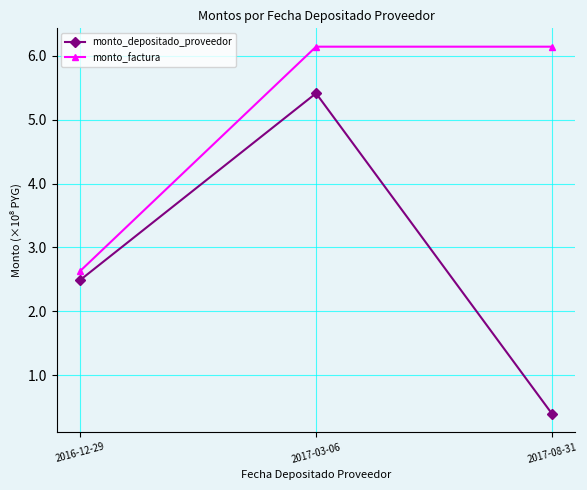

What is the difference between the highest and lowest values at 2017-08-31?

5.7